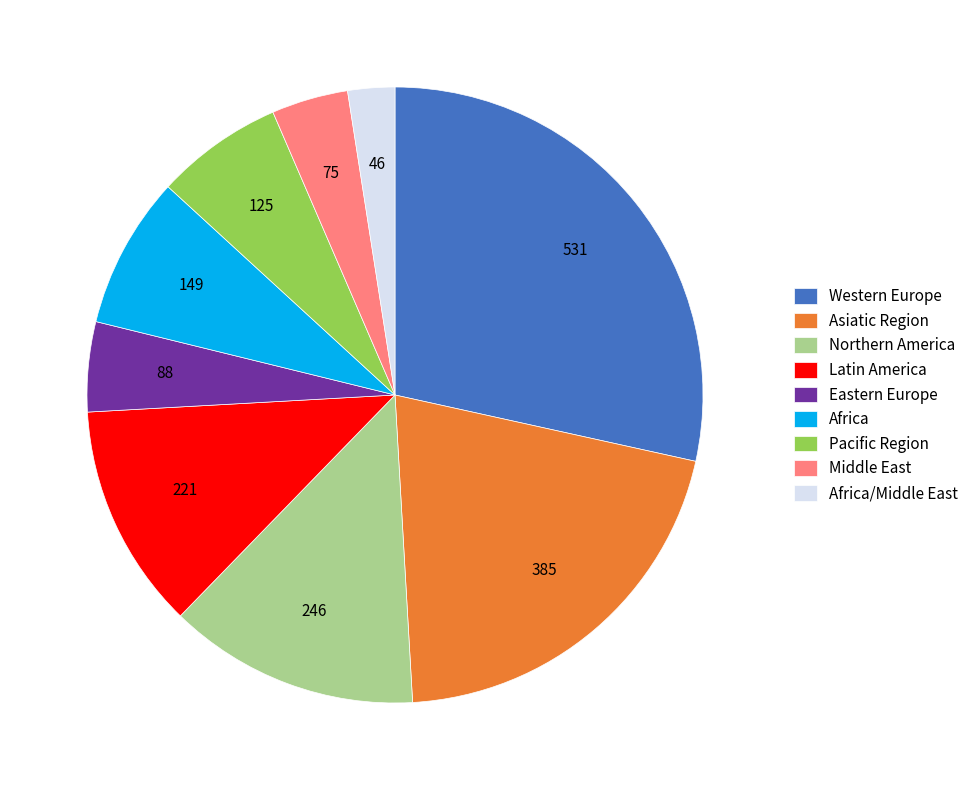

Which category has the biggest portion of the pie?

Western Europe